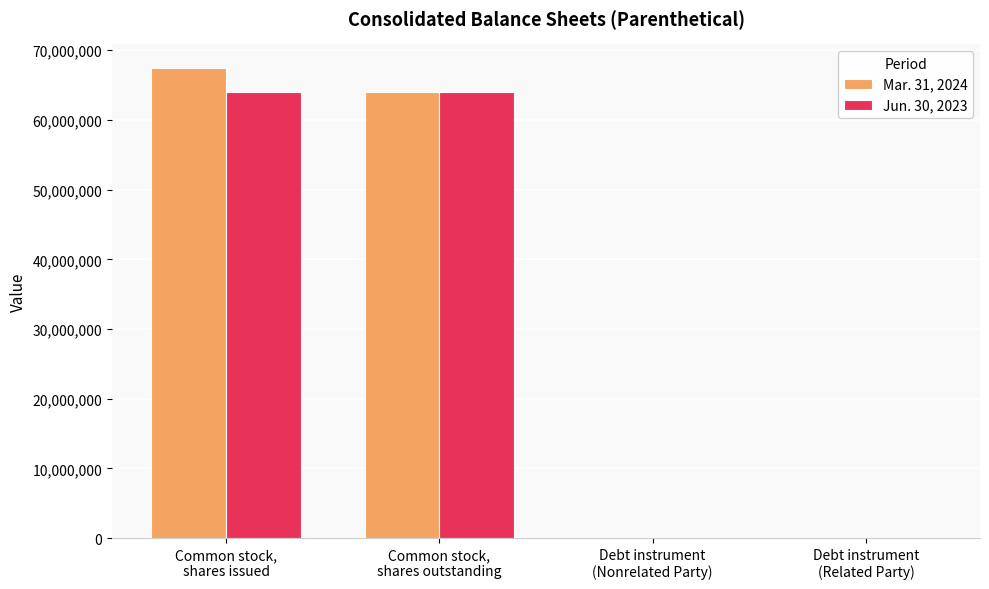

What is the greatest value displayed?

67472196